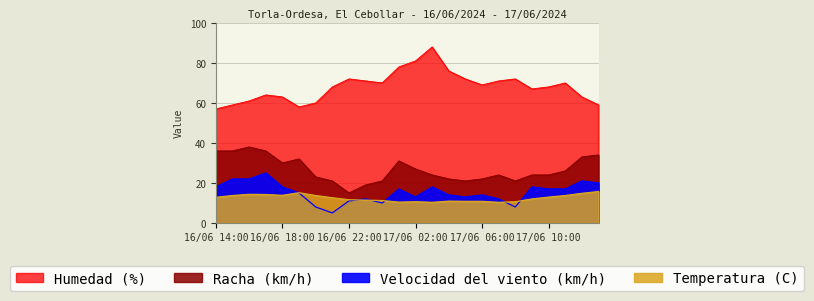

True or false: Humedad (%) and Racha (km/h) cross at least once.

False